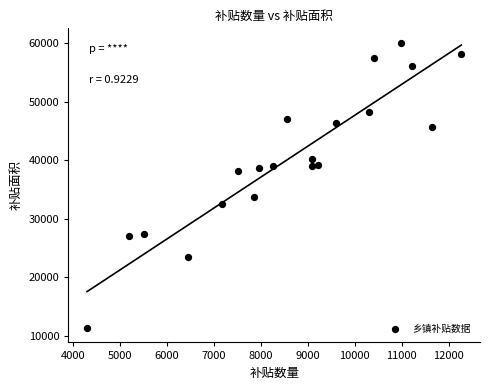

What is the range of Y values (max minus min)?

48799.9